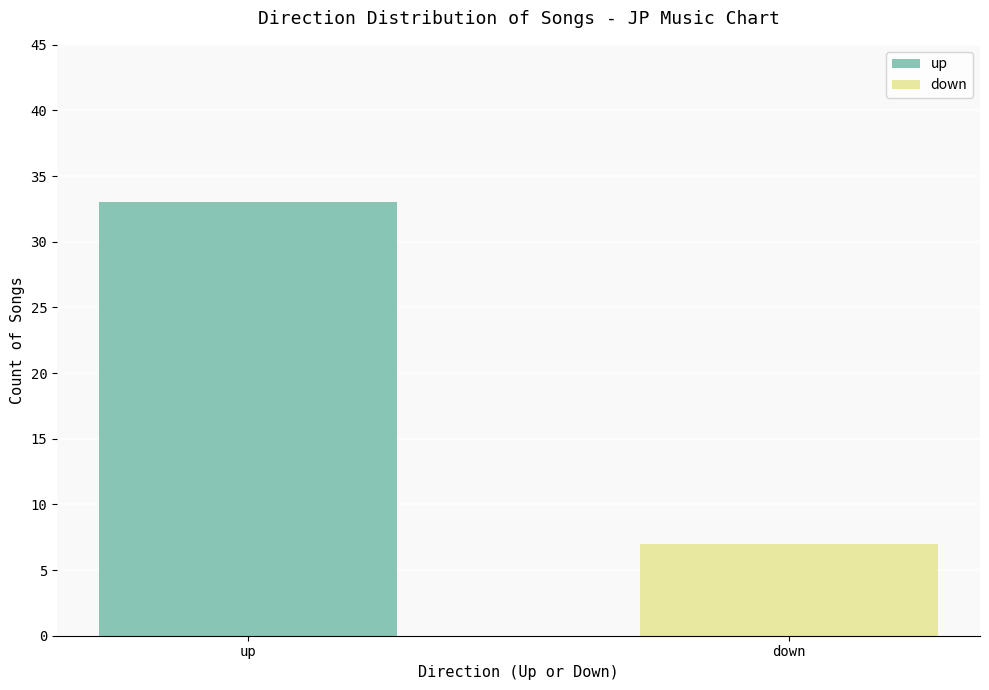

Which has a higher value, down or up?

up